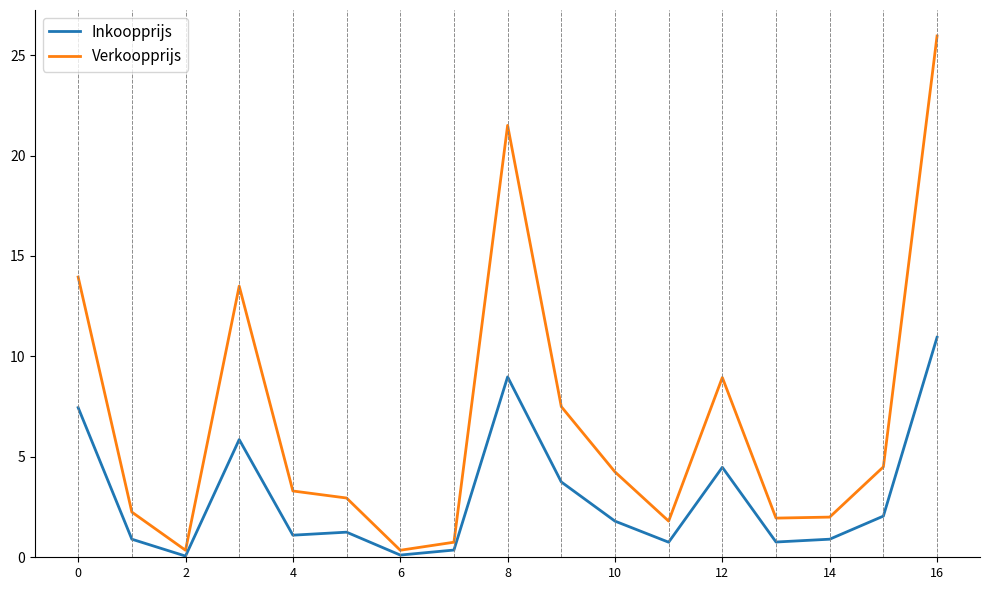

What are all the series names shown in the legend?

Inkoopprijs, Verkoopprijs